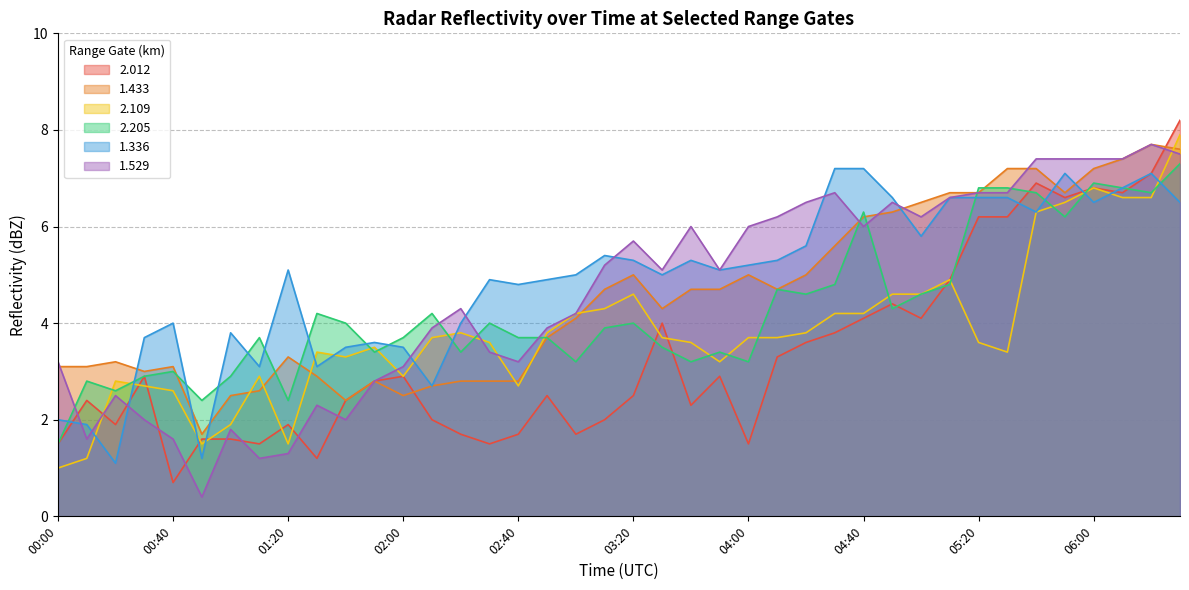

What is the sum of the 2.012 values at 03:50 and 02:00?

5.8